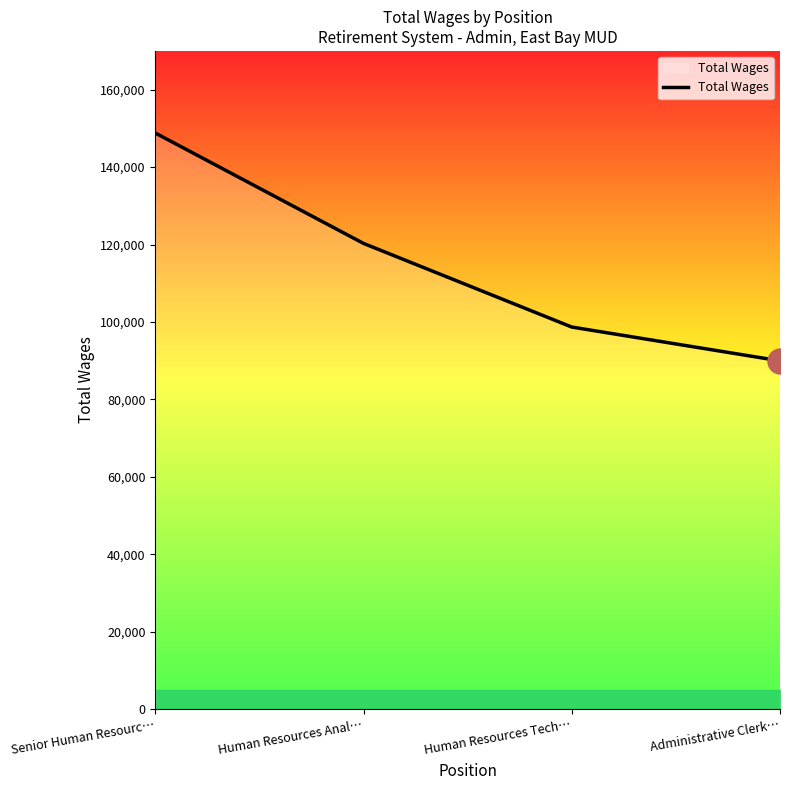

What is the approximate value at Human Resources Anal…, to the nearest 50?

120300